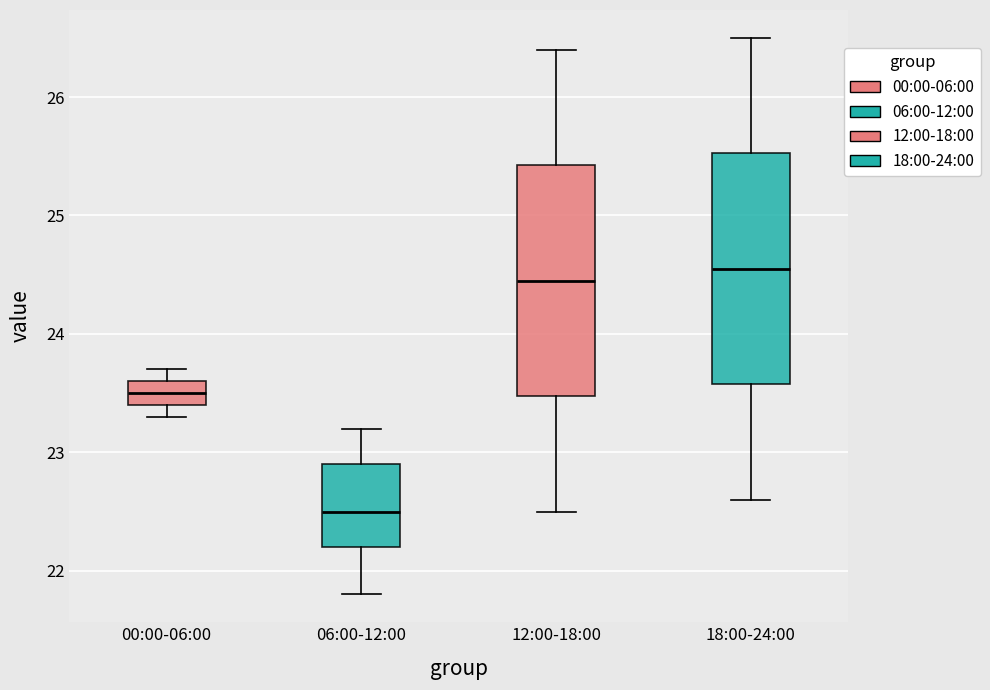

Which box has the highest median line?

18:00-24:00